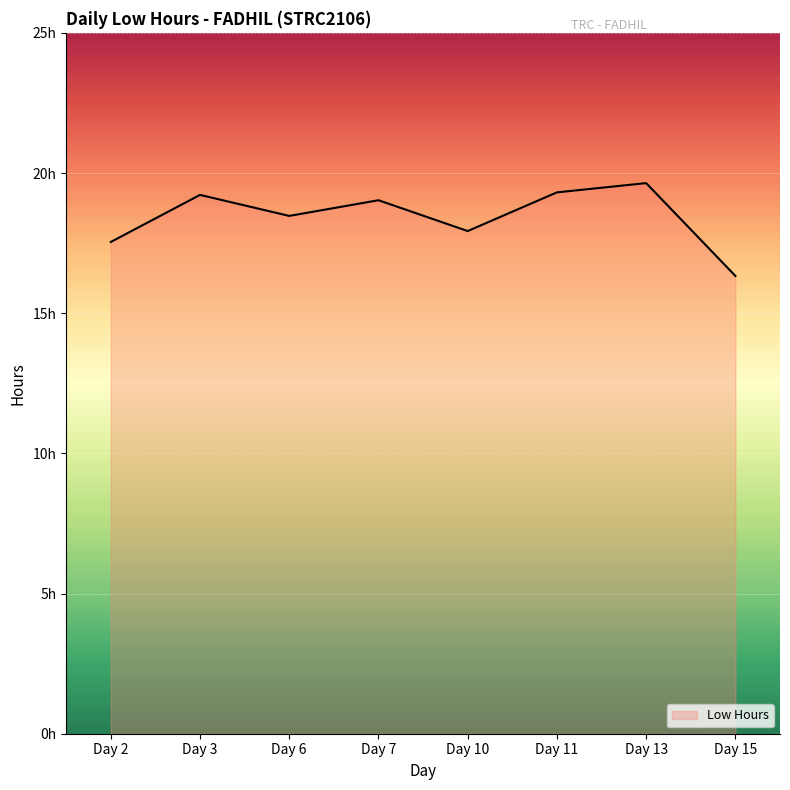

Reading left to right, transcribe all the data shown in this chart.

Day 2=17.5	Day 3=19.2	Day 6=18.5	Day 7=19.0	Day 10=17.9	Day 11=19.3	Day 13=19.6	Day 15=16.3